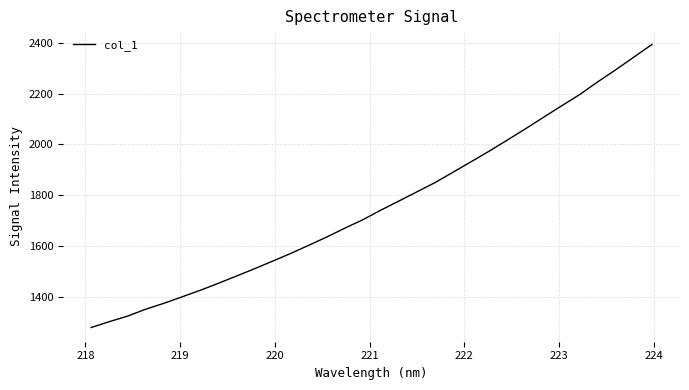

What is the smallest value displayed?

1277.5